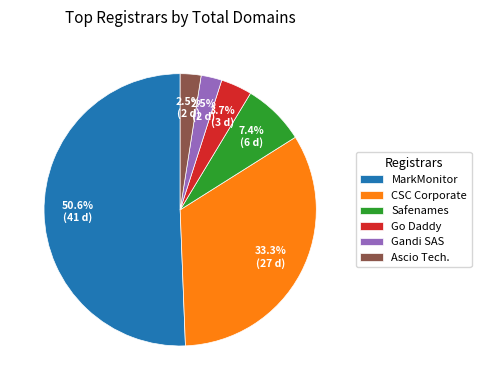

What percentage is NOT represented by Gandi SAS?

97.5%